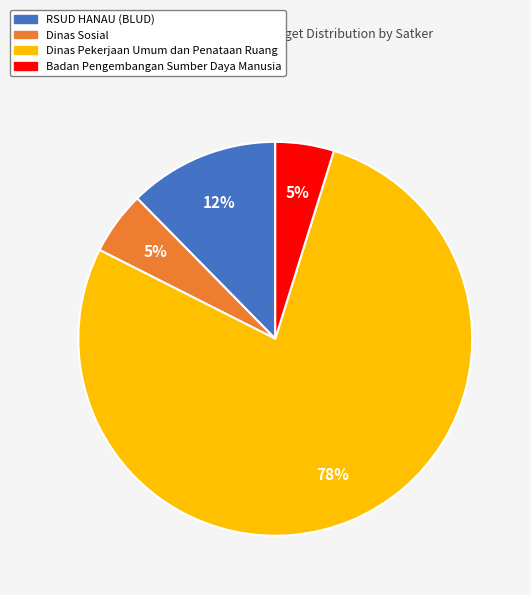

Count the number of slices in the pie.

4